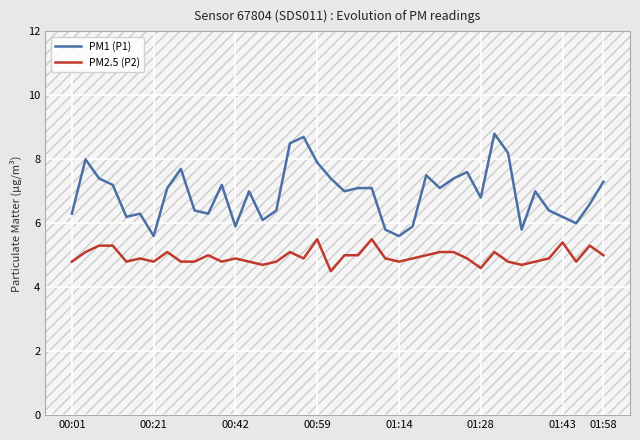

Which series has the largest total across all categories?

PM1 (P1)